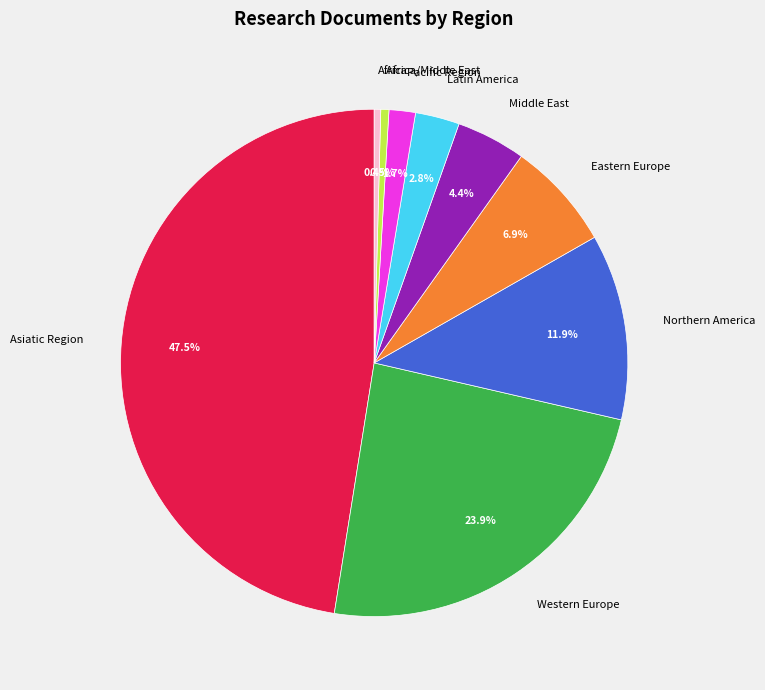

What percentage is the Africa slice, to the nearest percent?

0%